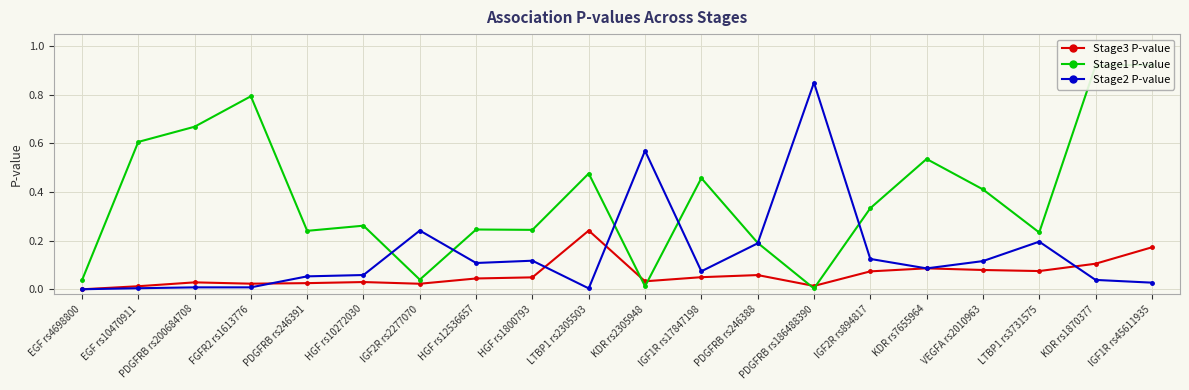

Between which two adjacent categories do Stage1 P-value and Stage2 P-value first intersect?

HGF rs10272030 and IGF2R rs2277070